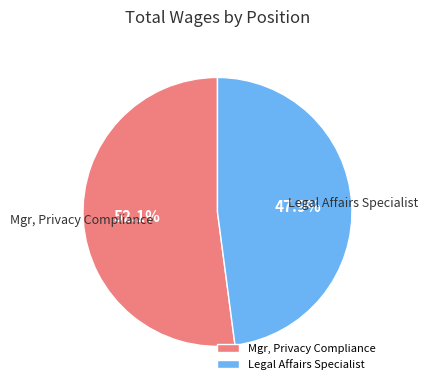

To the nearest percent, what is the combined percentage of Mgr, Privacy Compliance and Legal Affairs Specialist?

100%